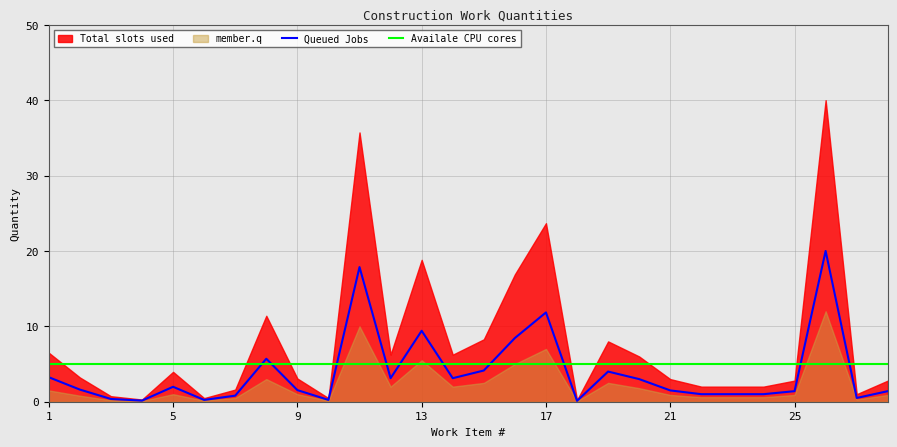

At which label does Availale CPU cores reach its minimum?

1